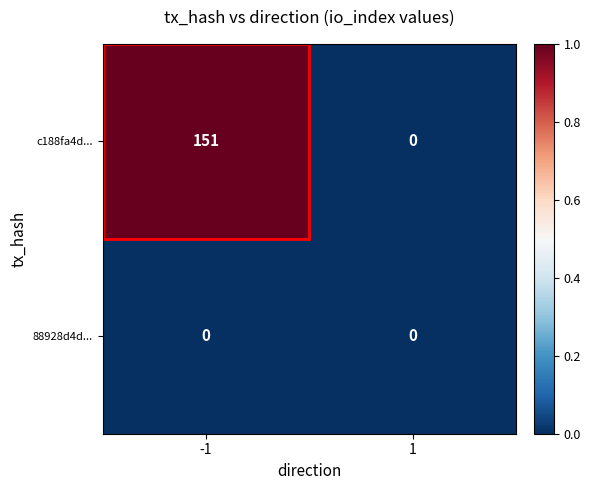

Which series changed the most between -1 and 1?

c188fa4d...